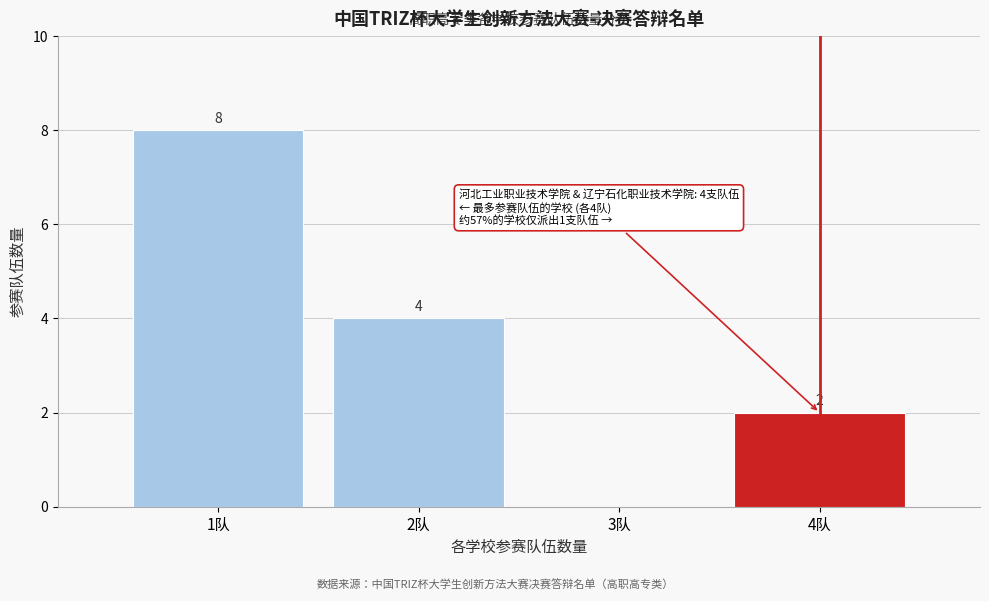

Reading left to right, what are all the values shown in this chart?

1队=8	2队=4	3队=0	4队=2